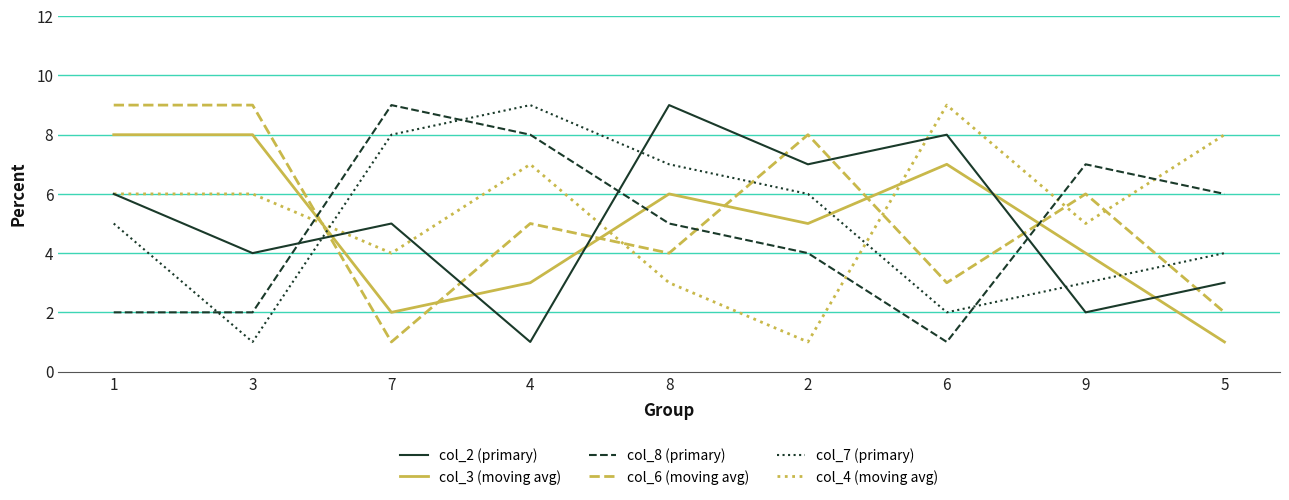

What is the maximum value shown in the chart?

9